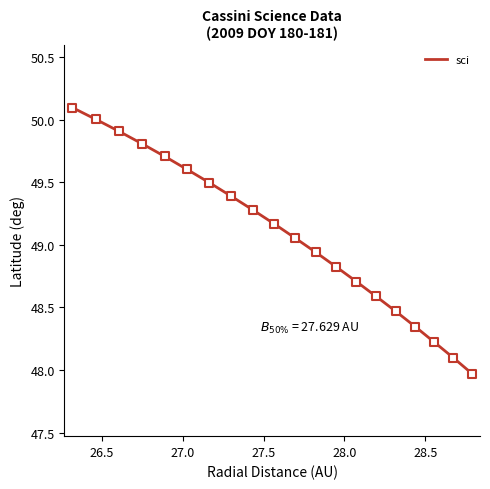

What is the greatest value displayed?

50.1